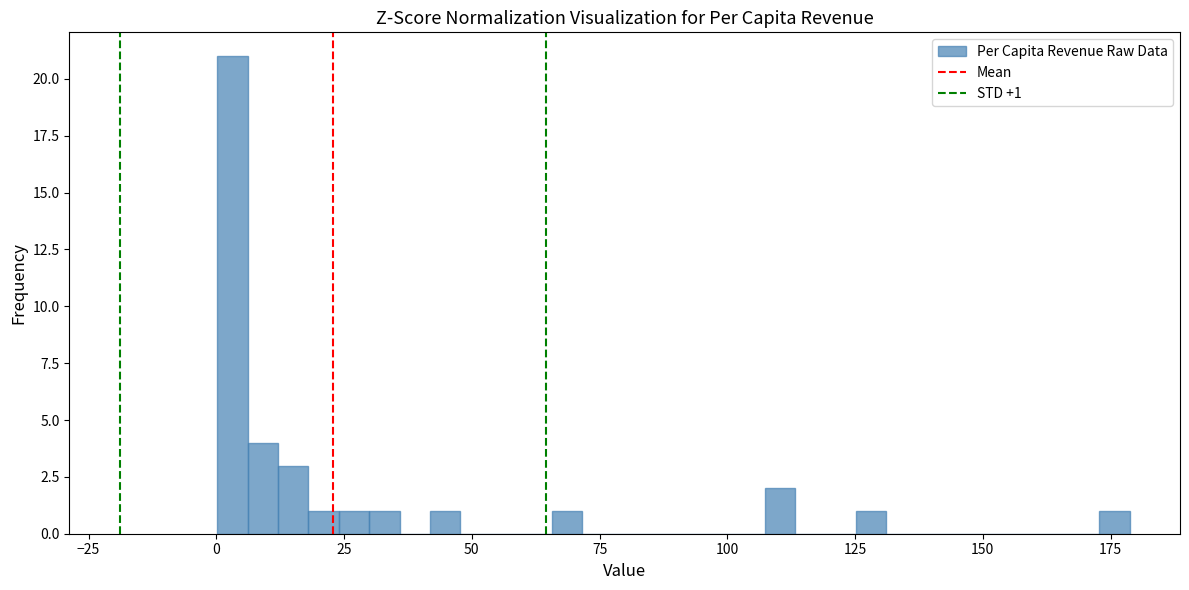

Around what value on the x-axis is the tallest bar? Give the approximate position of its centre, as read against the axis.

5